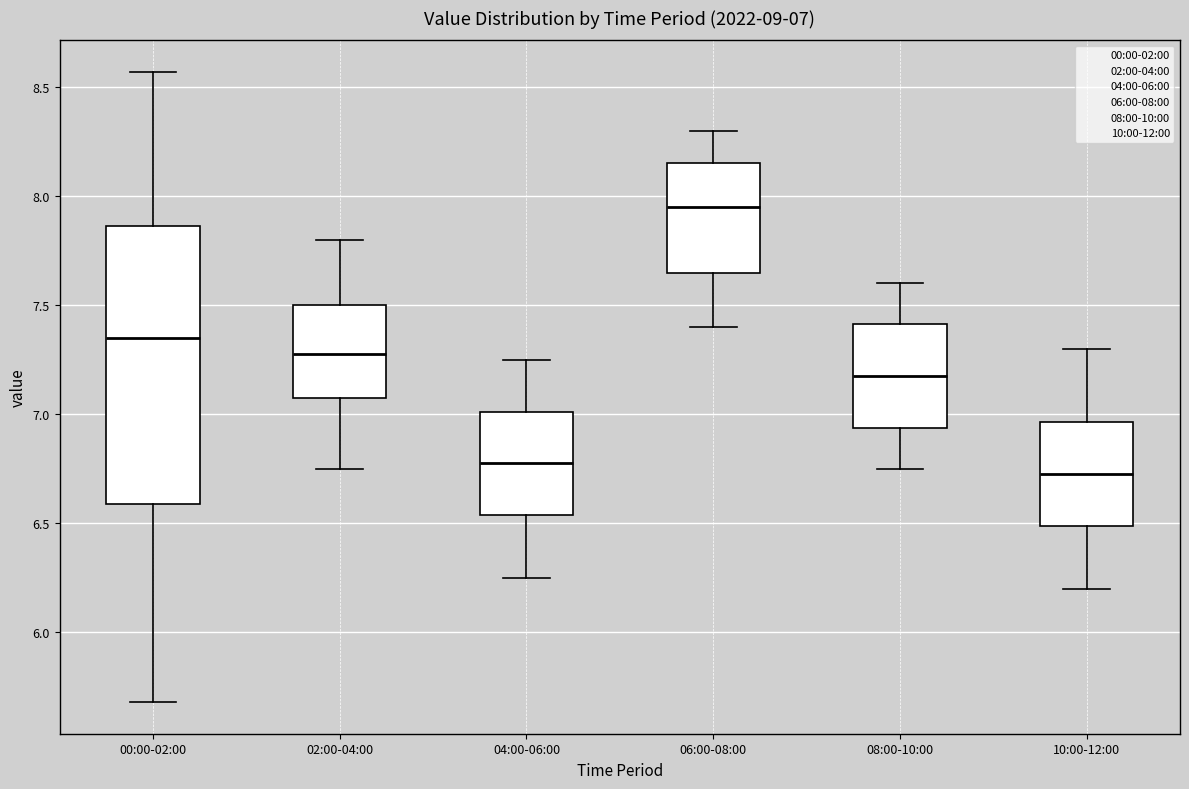

Which box's median line is the lowest?

10:00-12:00